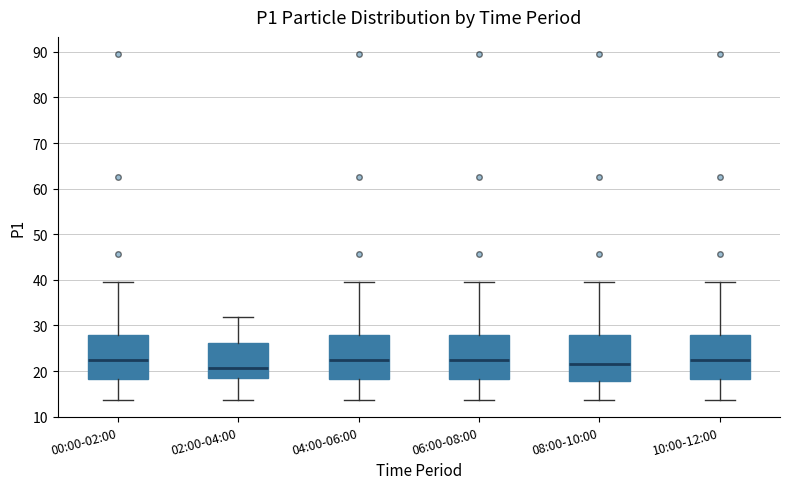

Reading left to right, read every box against the y-axis: the position of its median line, the range the box covers, and the ends of its whiskers. The values are not printed on the chart, so give them approximately, as read against the axis.

00:00-02:00: median 22, box 18 to 28, whiskers 14 to 40
02:00-04:00: median 21, box 19 to 26, whiskers 14 to 32
04:00-06:00: median 22, box 18 to 28, whiskers 14 to 40
06:00-08:00: median 22, box 18 to 28, whiskers 14 to 40
08:00-10:00: median 22, box 18 to 28, whiskers 14 to 40
10:00-12:00: median 22, box 18 to 28, whiskers 14 to 40